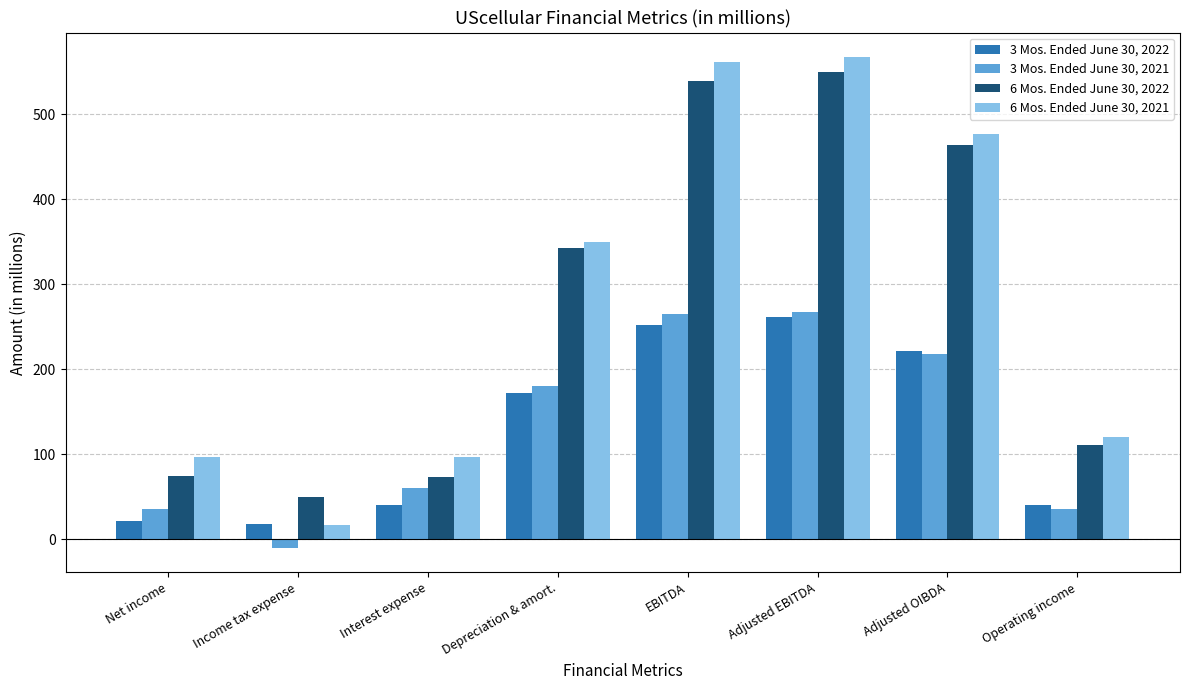

What are all the series names shown in the legend?

3 Mos. Ended June 30, 2022, 3 Mos. Ended June 30, 2021, 6 Mos. Ended June 30, 2022, 6 Mos. Ended June 30, 2021